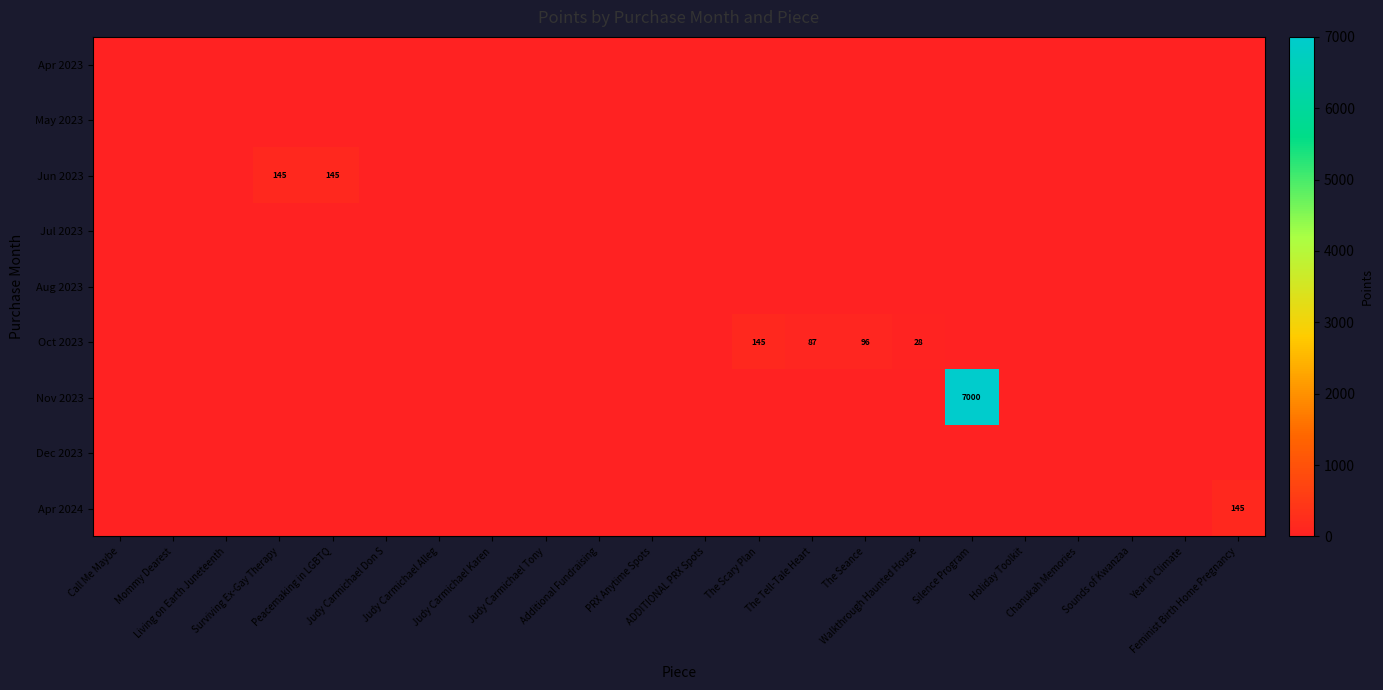

List the labels in order of Dec 2023 value, smallest first.

Call Me Maybe, Mommy Dearest, Living on Earth Juneteenth, Surviving Ex-Gay Therapy, Peacemaking in LGBTQ, Judy Carmichael Don S, Judy Carmichael Alleg, Judy Carmichael Karen, Judy Carmichael Tony, Additional Fundraising, PRX Anytime Spots, ADDITIONAL PRX Spots, The Scary Plan, The Tell-Tale Heart, The Seance, Walkthrough Haunted House, Silence Program, Holiday Toolkit, Chanukah Memories, Sounds of Kwanzaa, Year in Climate, Feminist Birth Home Pregnancy